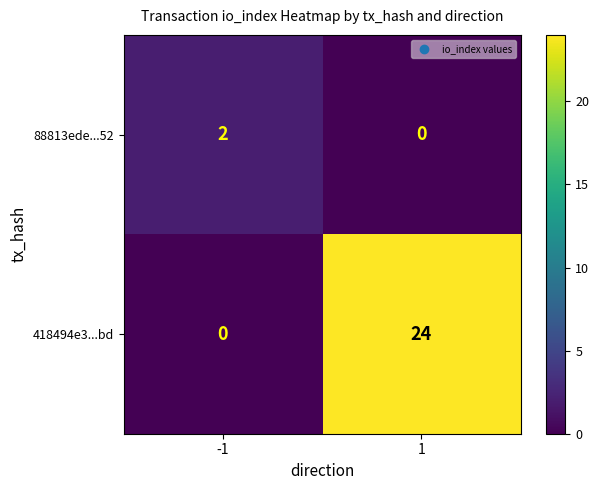

Which series changed the most between -1 and 1?

418494e3...bd